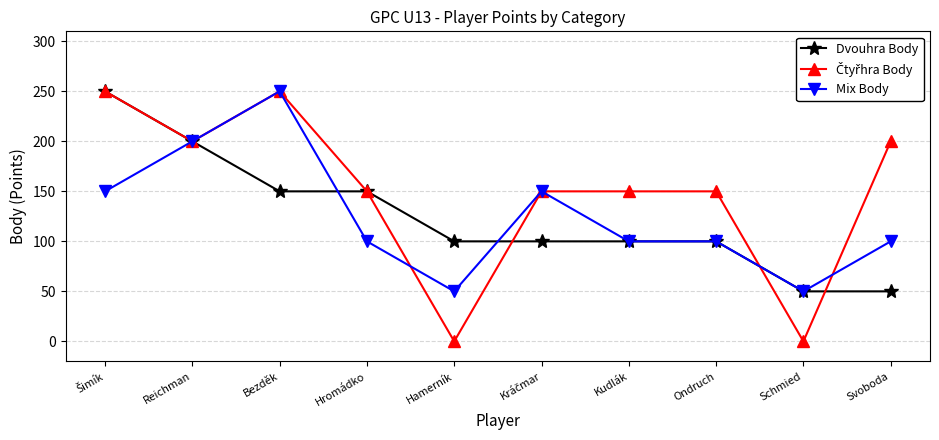

True or false: Mix Body has a value of 50 at Hamerník.

True